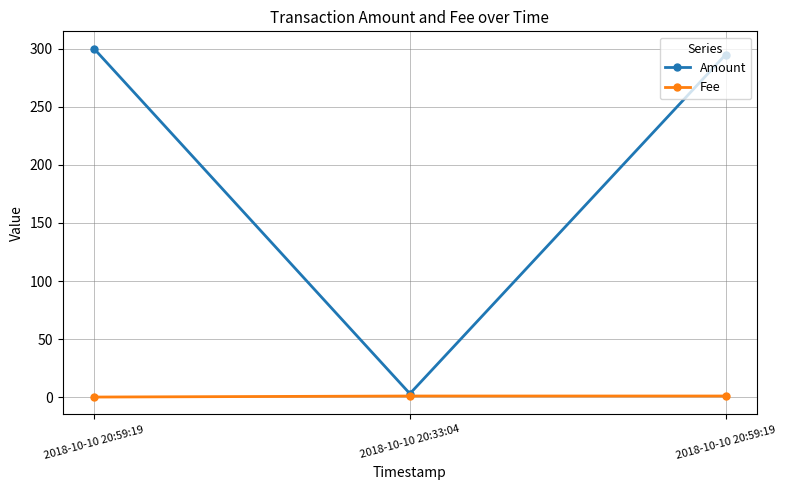

What is the difference between the Amount values at 2018-10-10 20:33:04 and 2018-10-10 20:59:19?

292.0